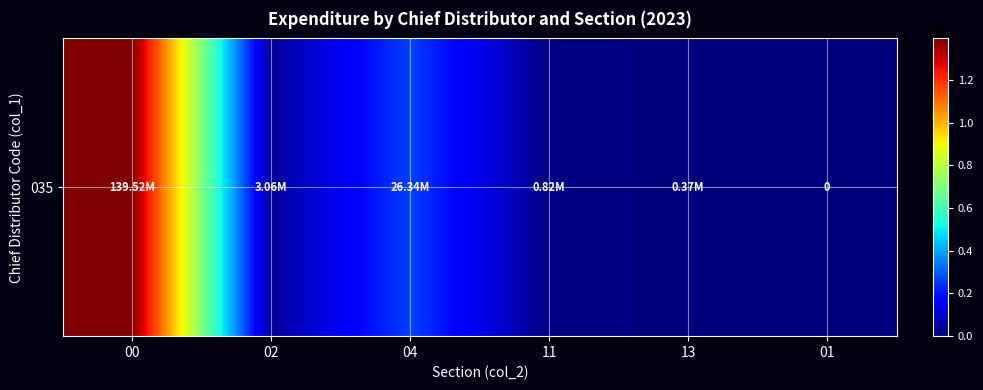

Reading left to right, list all the values displayed in this chart.

00=139515624.5	02=3055041.3	04=26339034.0	11=818939.3	13=367629.9	01=0.0